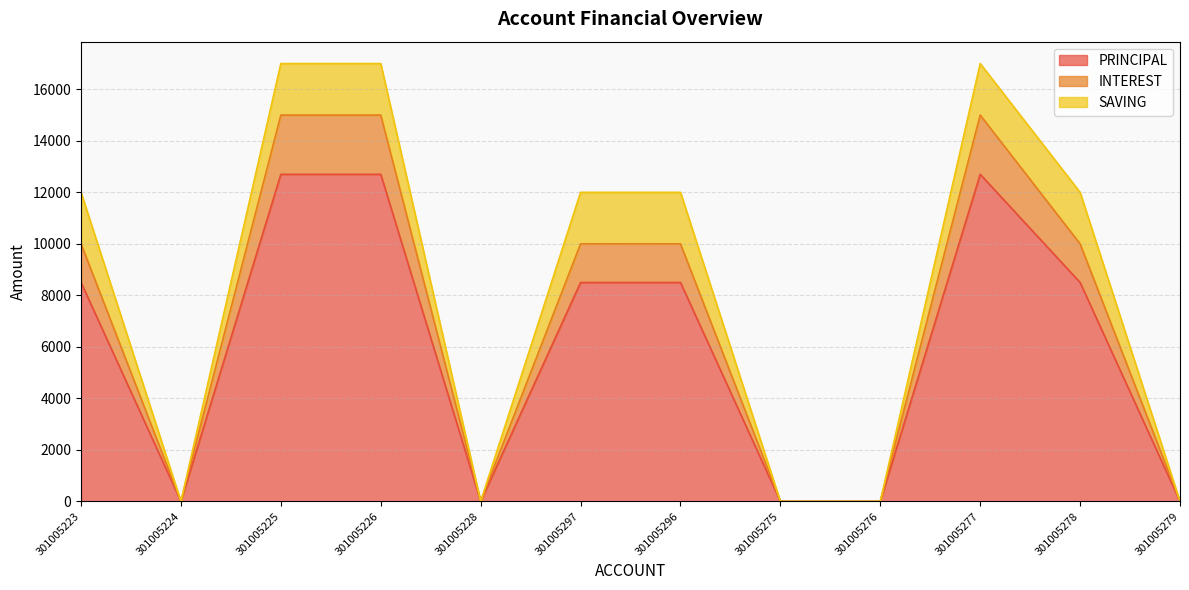

In PRINCIPAL, how many points are higher than both neighbors (excluding endpoints)?

1